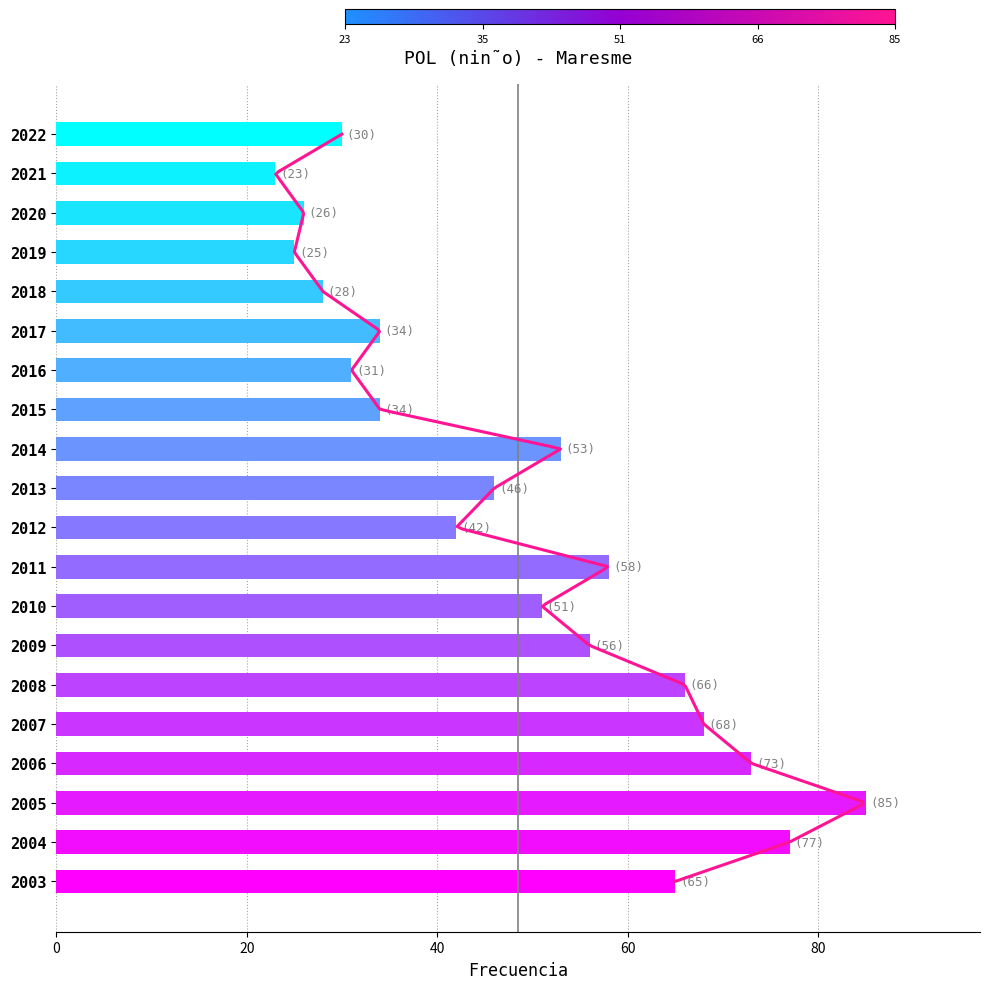

How many bars are there in total?

20